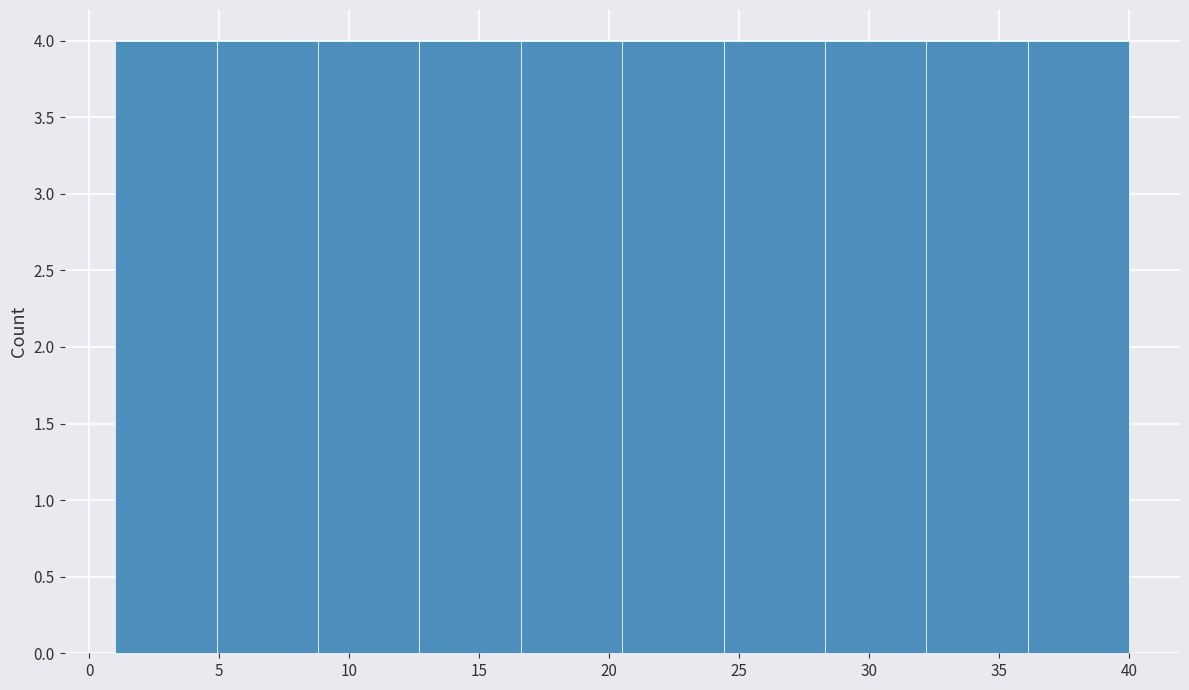

Reading left to right, transcribe this chart: for each bar, give the range it covers on the x-axis and its height. Neither the bar edges nor the heights are printed on the chart, so give them approximately, as read against the axes.

1.0 to 4.9: 4
4.9 to 8.8: 4
8.8 to 12.7: 4
12.7 to 16.6: 4
16.6 to 20.5: 4
20.5 to 24.4: 4
24.4 to 28.3: 4
28.3 to 32.2: 4
32.2 to 36.1: 4
36.1 to 40.0: 4